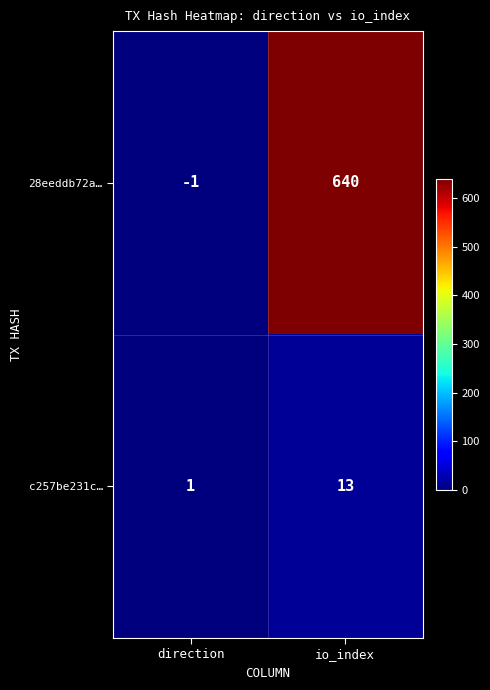

Where is c257be231c… nearest to the value 7?

direction